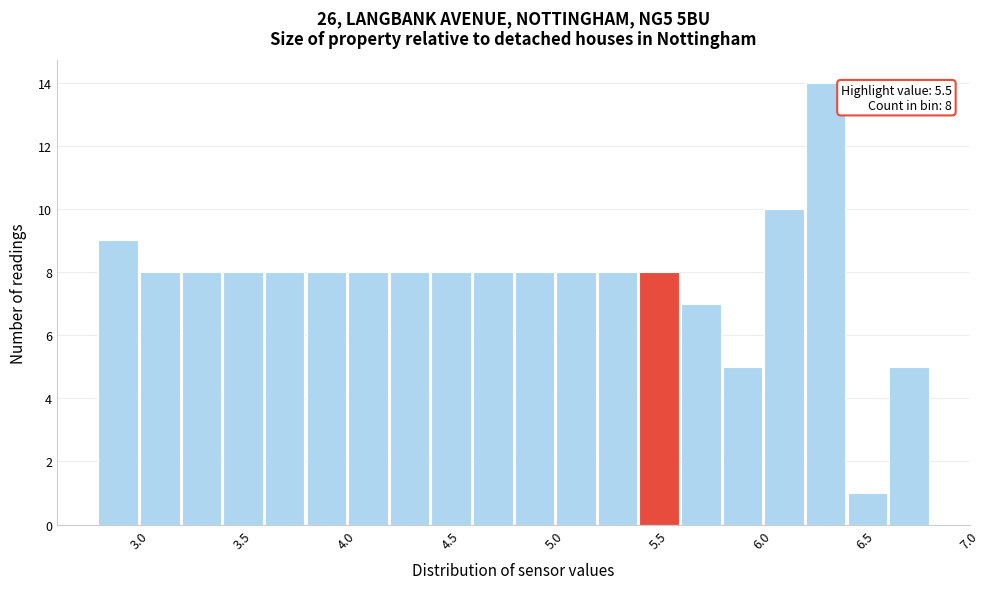

Over which range of the x-axis is the bar tallest?

6.2 to 6.4